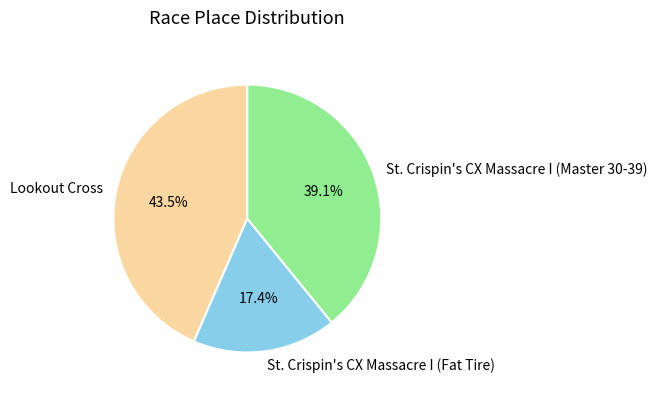

Which category has the smallest portion of the pie?

St. Crispin's CX Massacre I (Fat Tire)